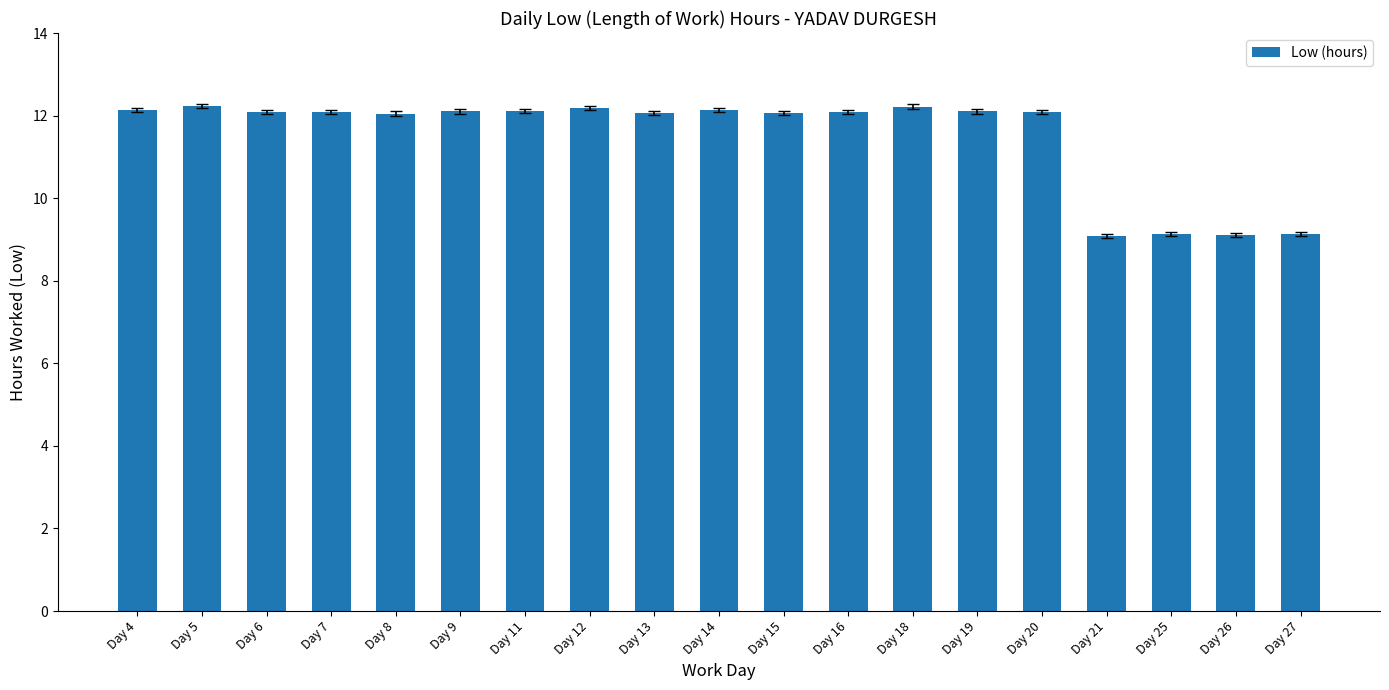

What is the value of the 13th bar from the left?

12.2